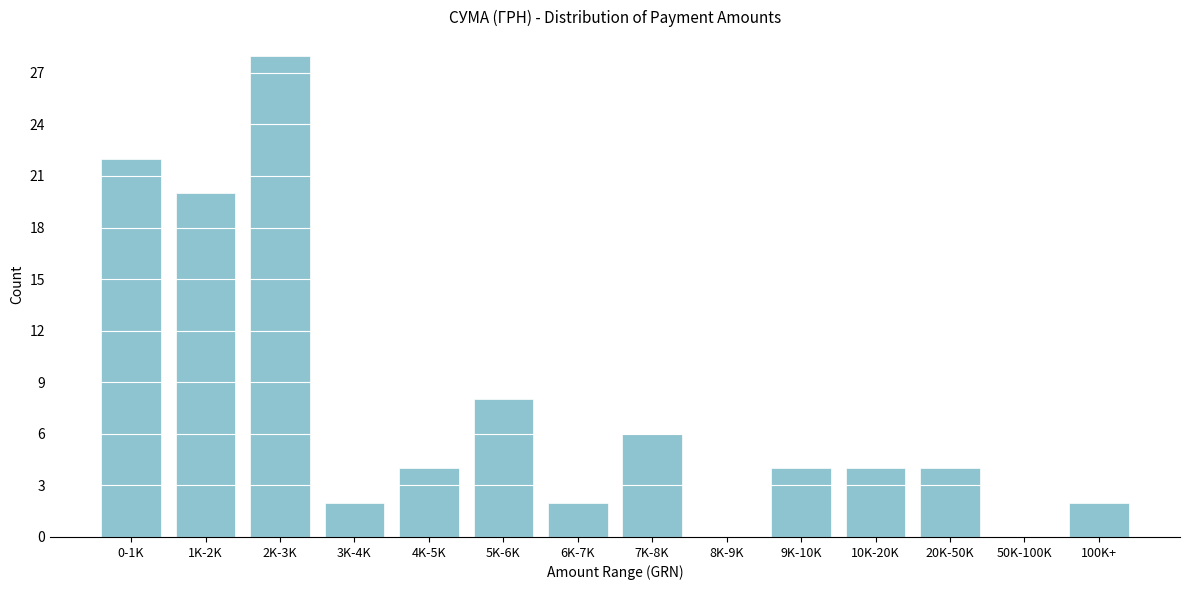

Reading right to left, extract all data points from this chart.

100K+=2	50K-100K=0	20K-50K=4	10K-20K=4	9K-10K=4	8K-9K=0	7K-8K=6	6K-7K=2	5K-6K=8	4K-5K=4	3K-4K=2	2K-3K=28	1K-2K=20	0-1K=22